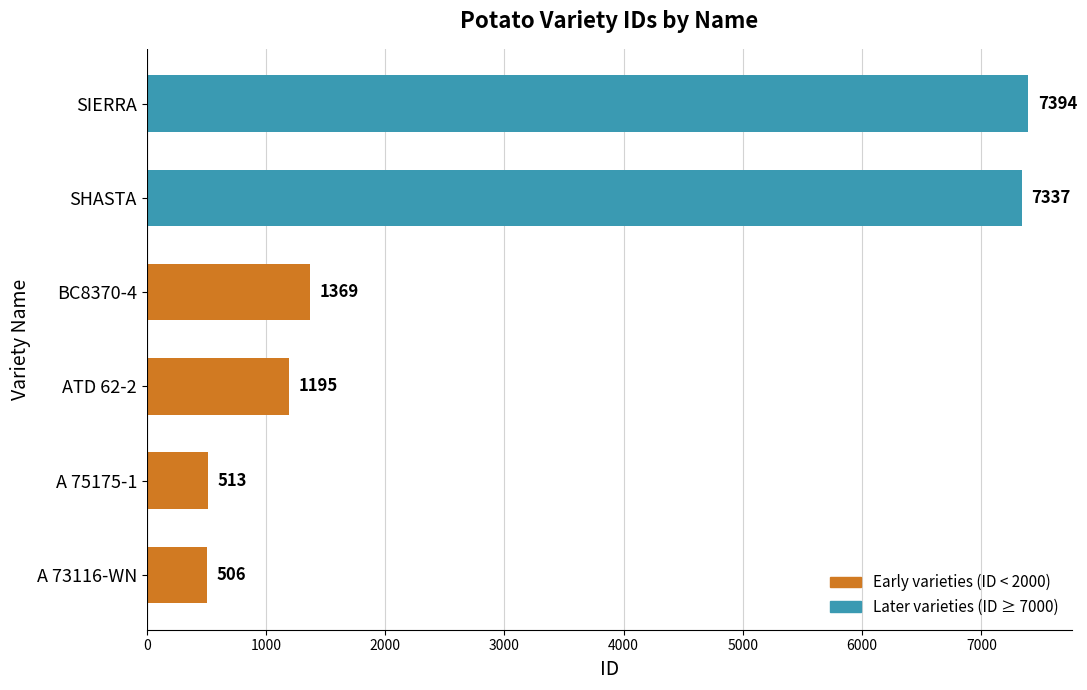

Reading bottom to top, transcribe all the data shown in this chart.

A 73116-WN=506	A 75175-1=513	ATD 62-2=1195	BC8370-4=1369	SHASTA=7337	SIERRA=7394